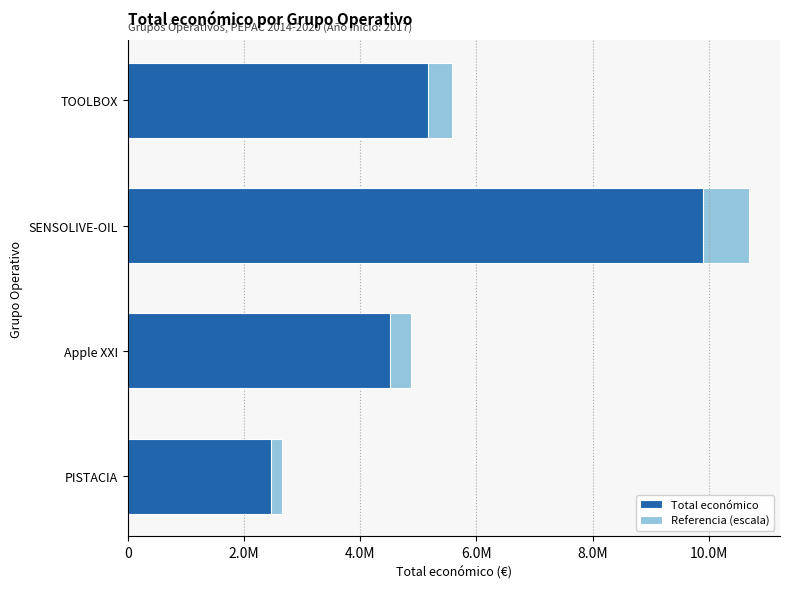

What position from the left is PISTACIA?

1